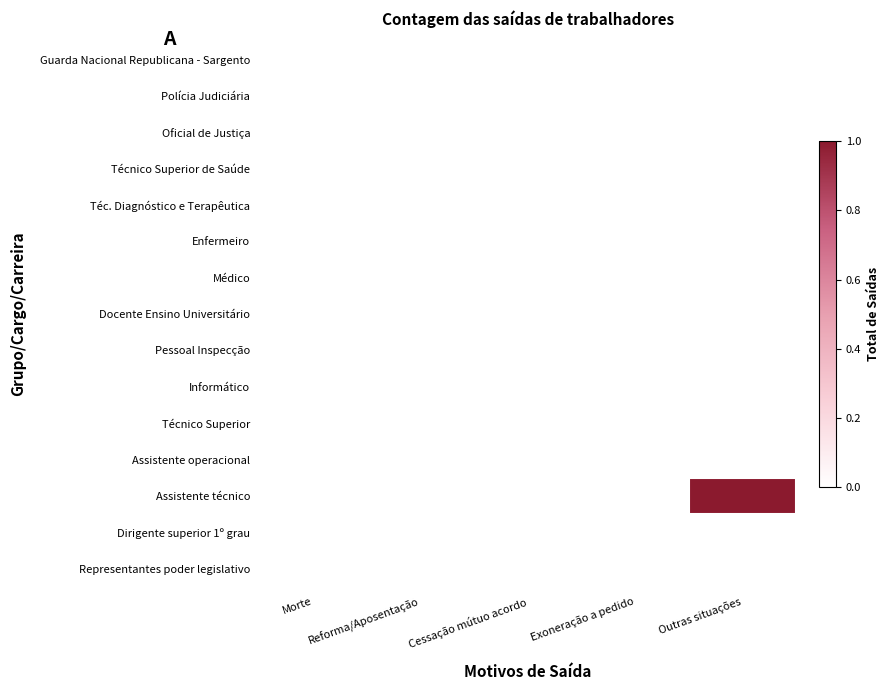

How many data points does each series have?

5